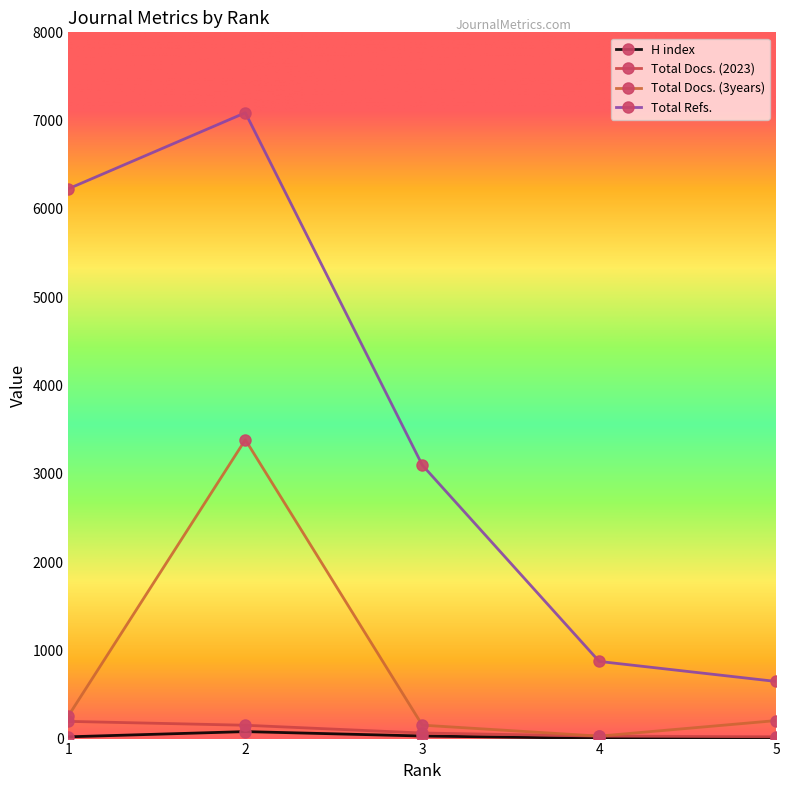

The Total Docs. (2023) series shows 42 at 4. True or false?

False